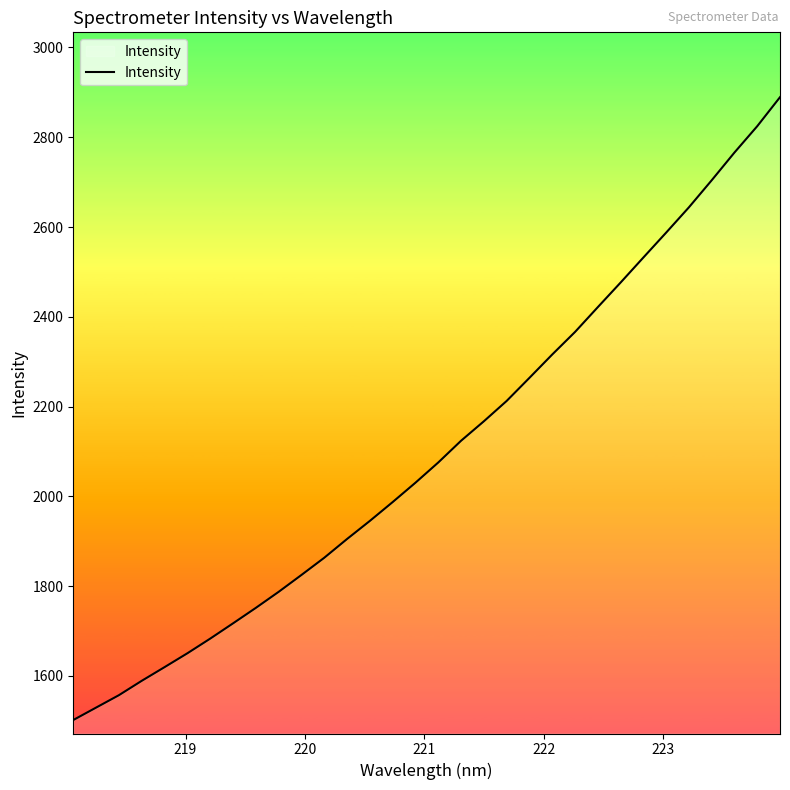

What is the difference between the maximum and minimum values?

1387.2